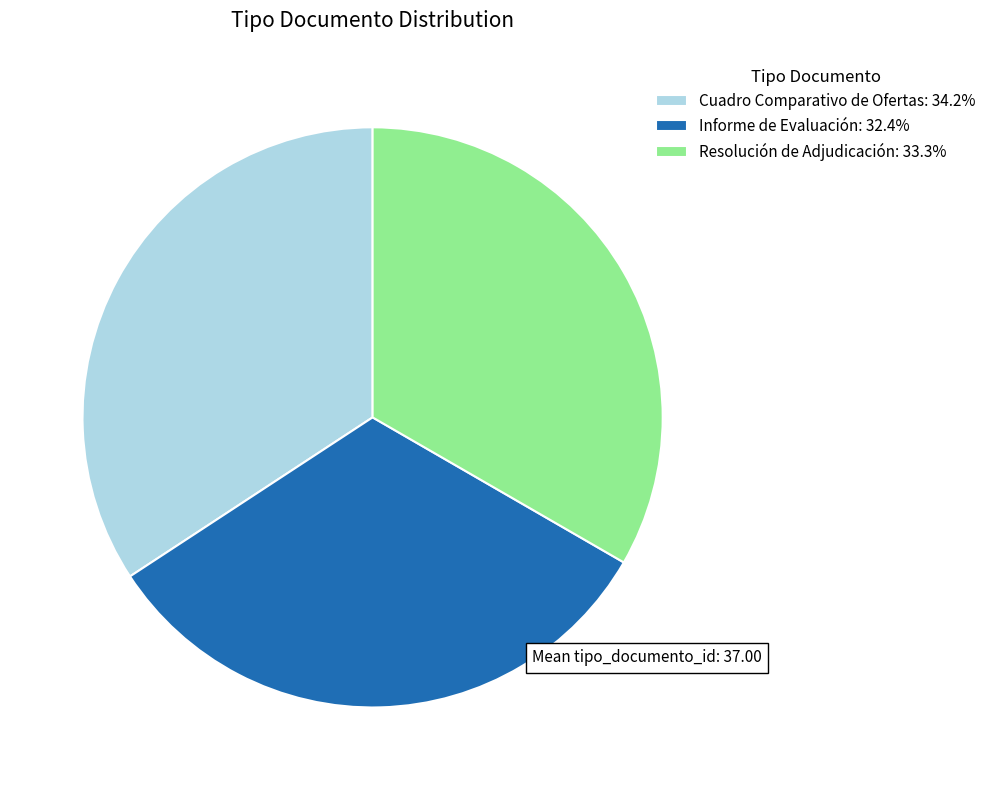

Is there any slice that represents more than half of the pie?

No